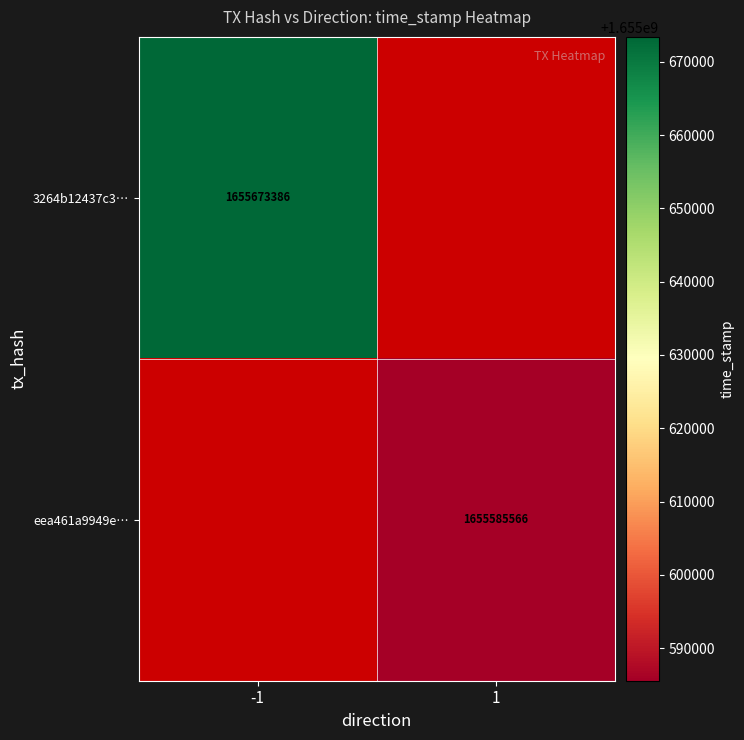

The value of 3264b12437c3… at -1 is 1655673386. True or false?

True